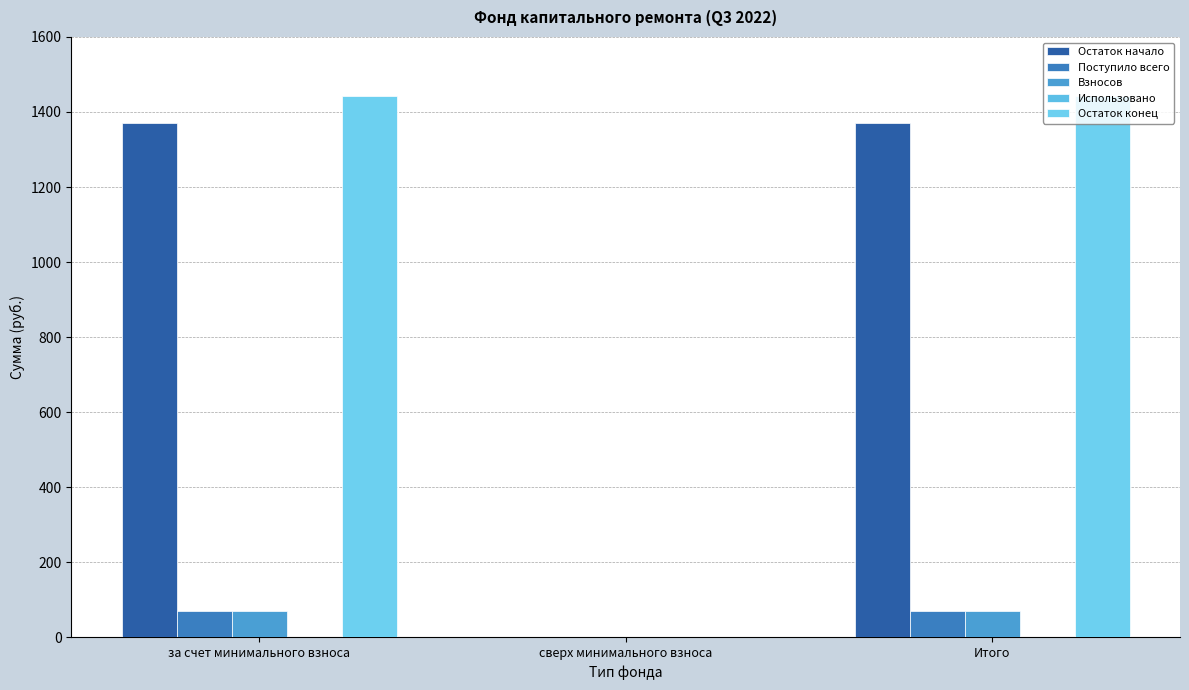

Reading left to right, what are all the values shown in this chart?

Остаток начало: 1371.8	0.0	1371.8
Поступило всего: 69.7	0.0	69.7
Взносов: 69.3	0.0	69.3
Использовано: 0.0	0.0	0.0
Остаток конец: 1441.6	0.0	1441.6